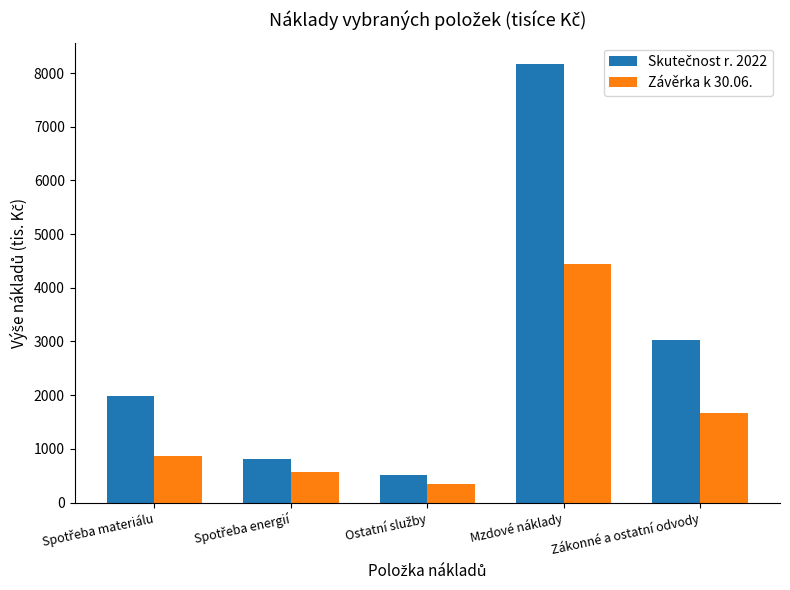

At which category is the sum across all series the highest?

Mzdové náklady